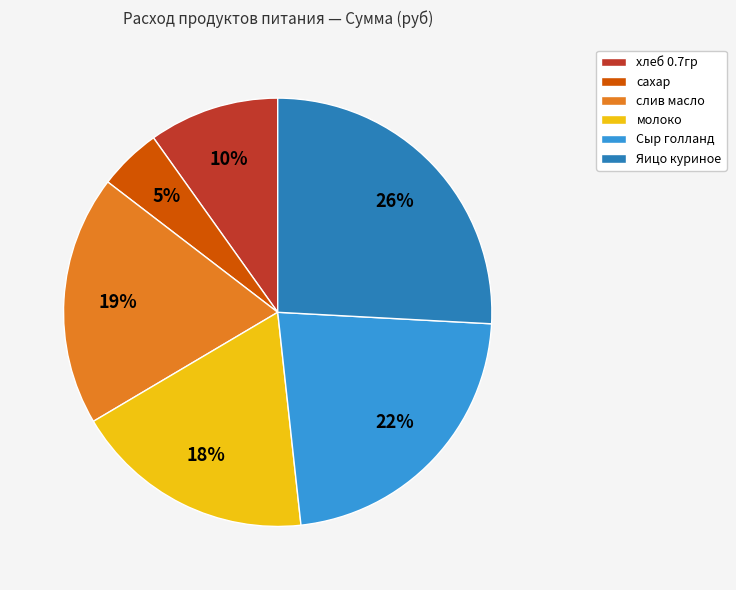

What percentage is the молоко slice, to the nearest percent?

18%